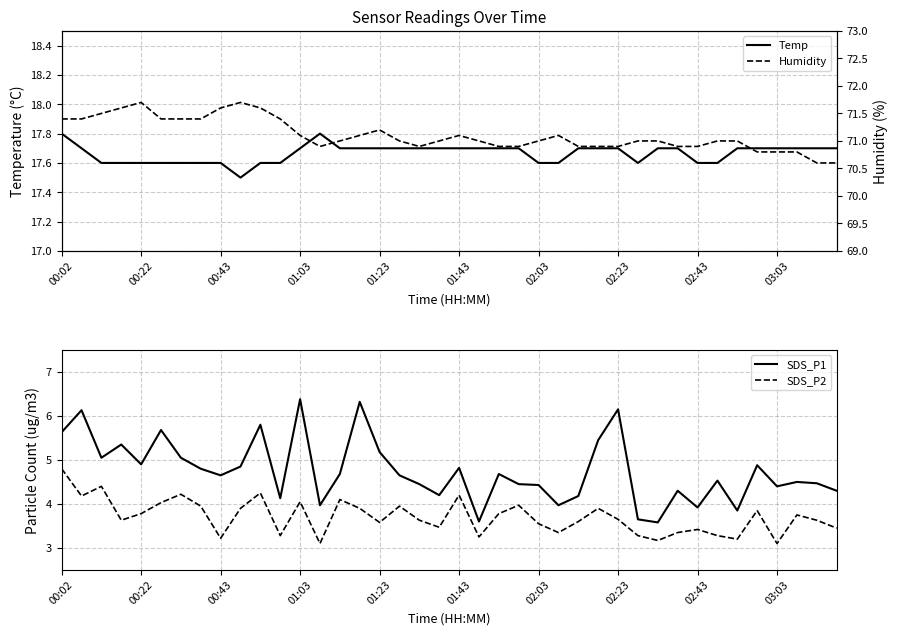

True or false: Humidity and Temp cross at least once.

False